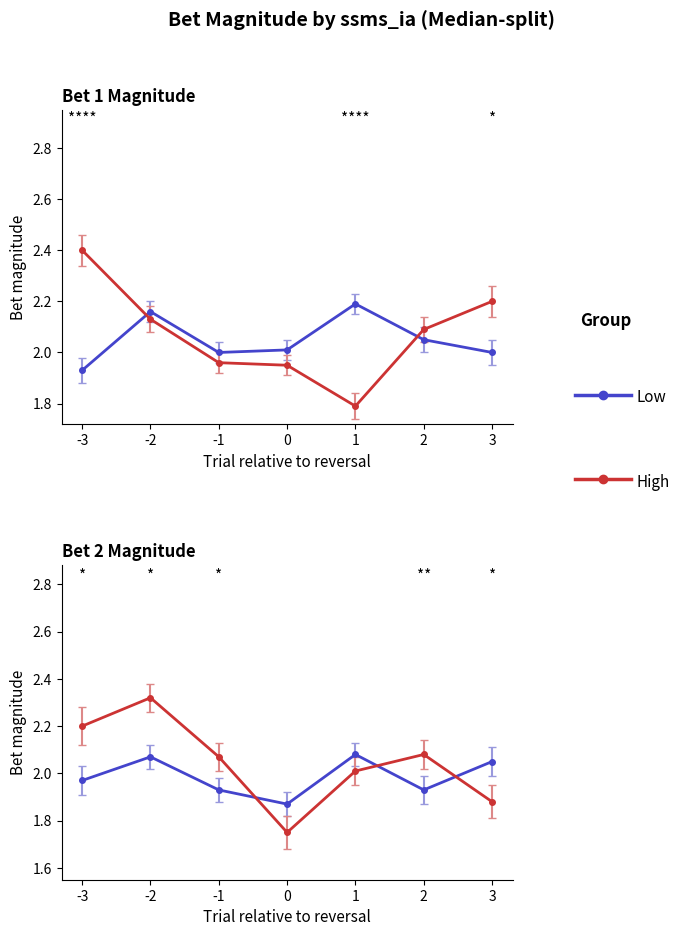

What is the difference between the maximum and second lowest values in the High_bet1 series?

0.4